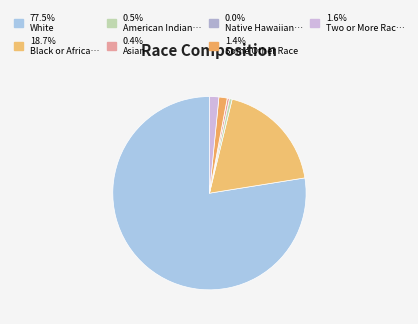

To the nearest percent, what is the average slice percentage?

14%